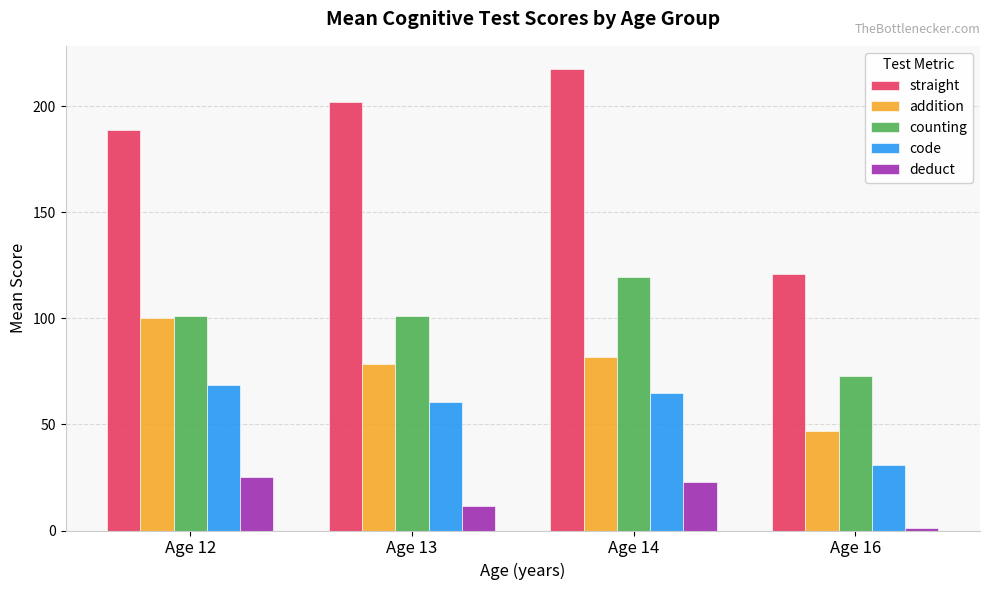

What is the difference between the maximum and minimum values in the deduct series?

24.3